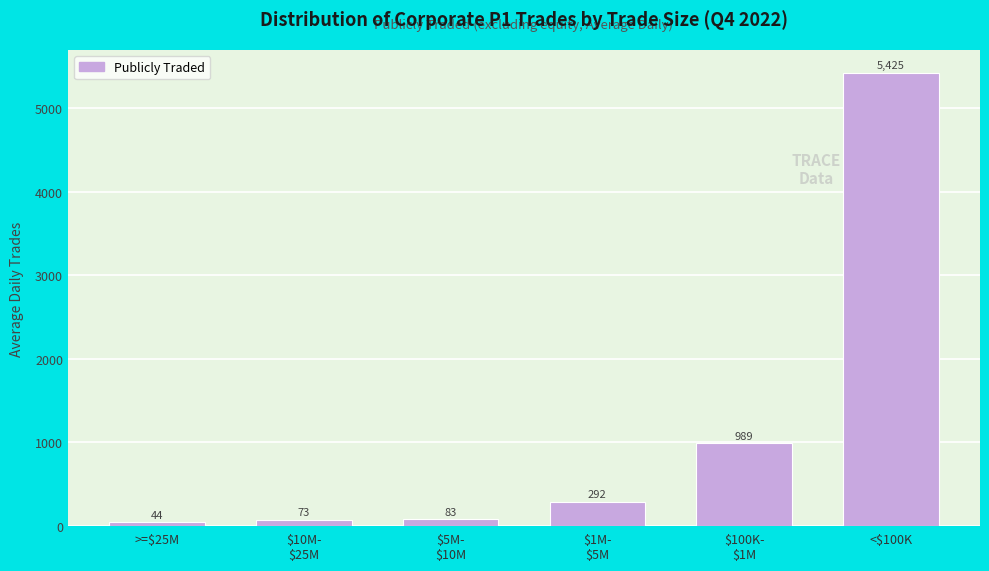

What is the value of the 3rd bar from the left?

83.0